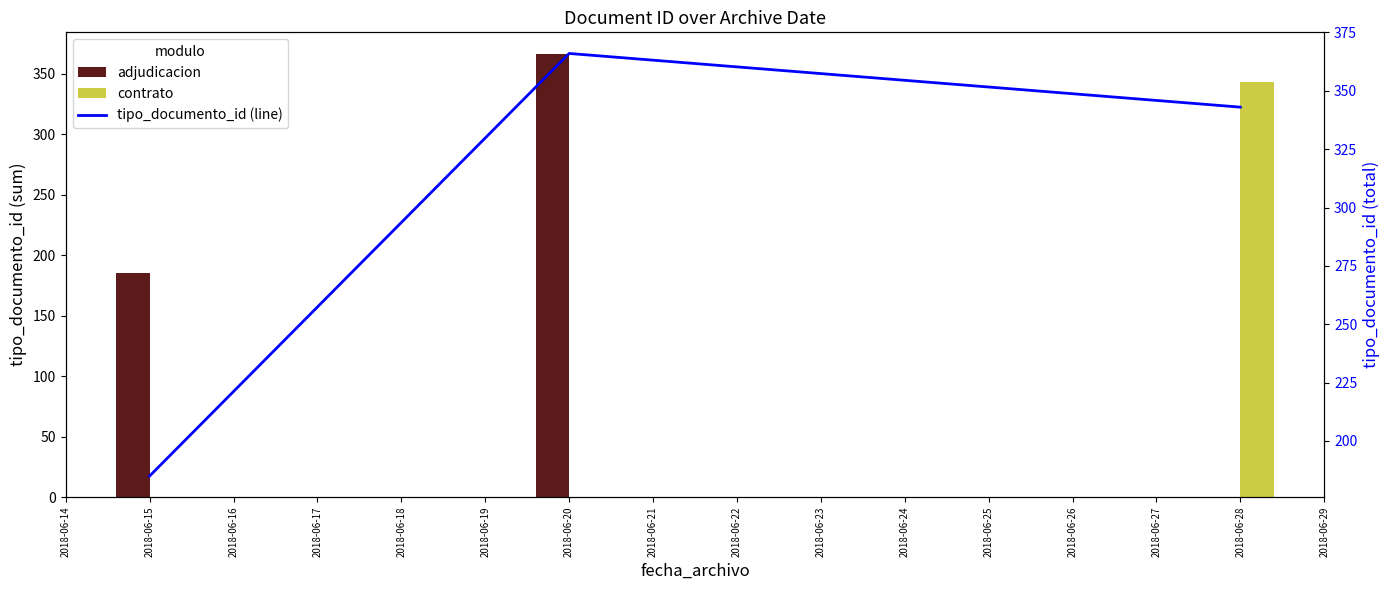

At which label does adjudicacion reach its peak?

2018-06-15